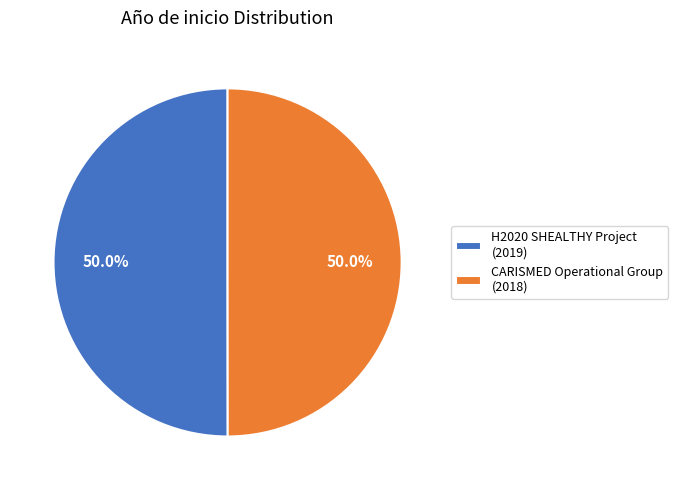

Is the sum of H2020 SHEALTHY Project (2019) and CARISMED Operational Group (2018) greater than half?

Yes